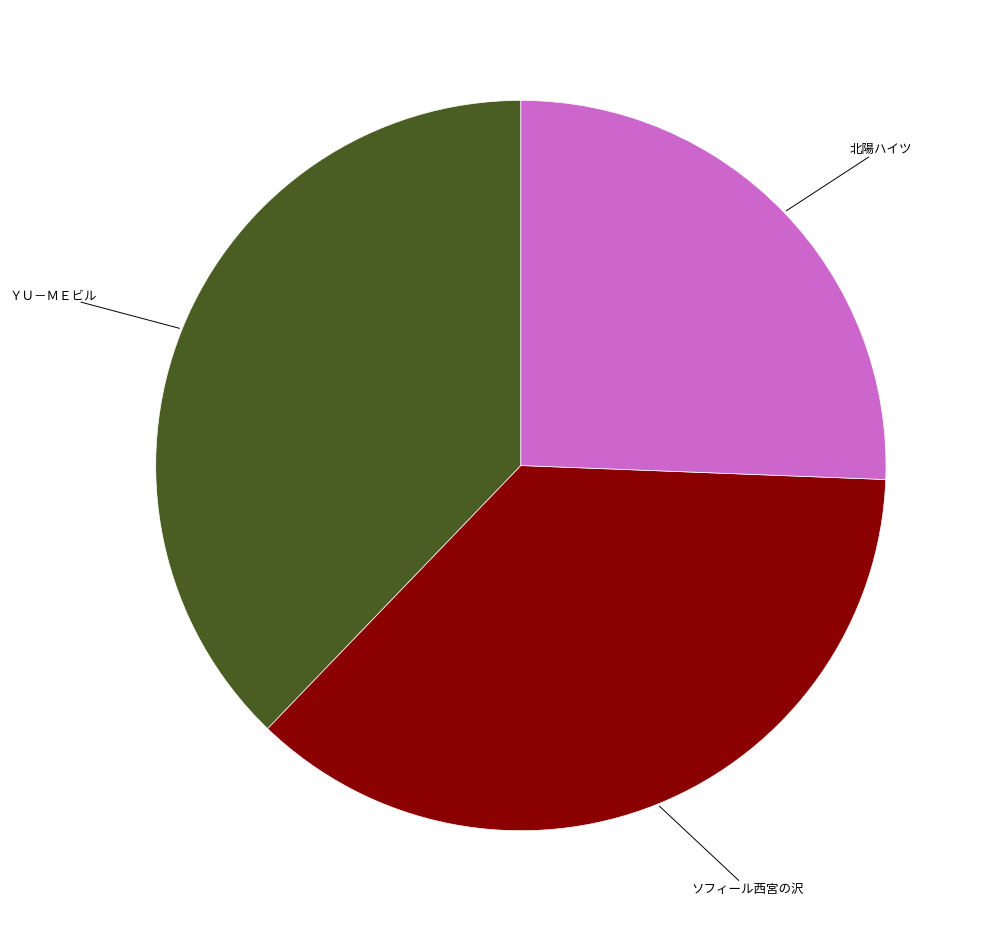

Is there any slice that represents more than half of the pie?

No